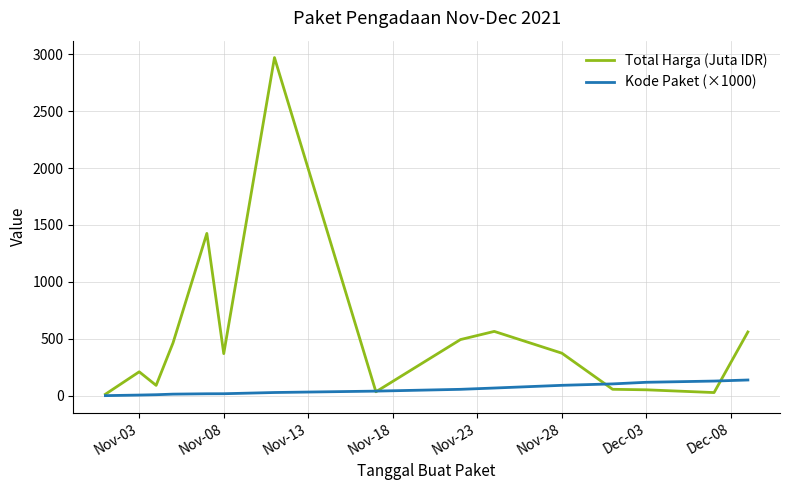

How many series are shown in this chart?

2